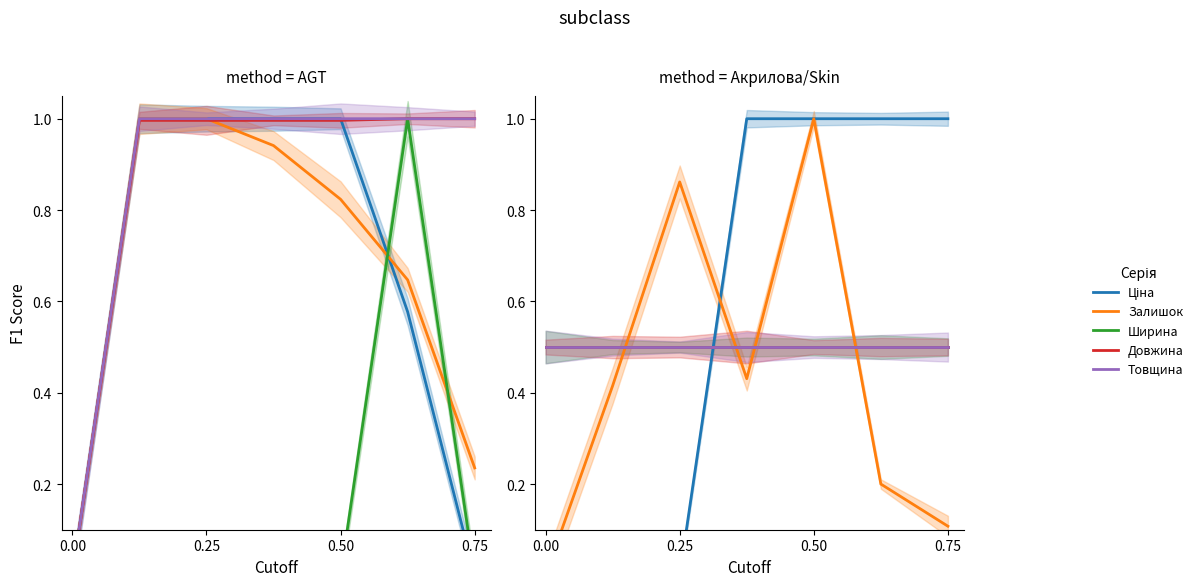

Which series has the largest range (max minus min)?

Ціна